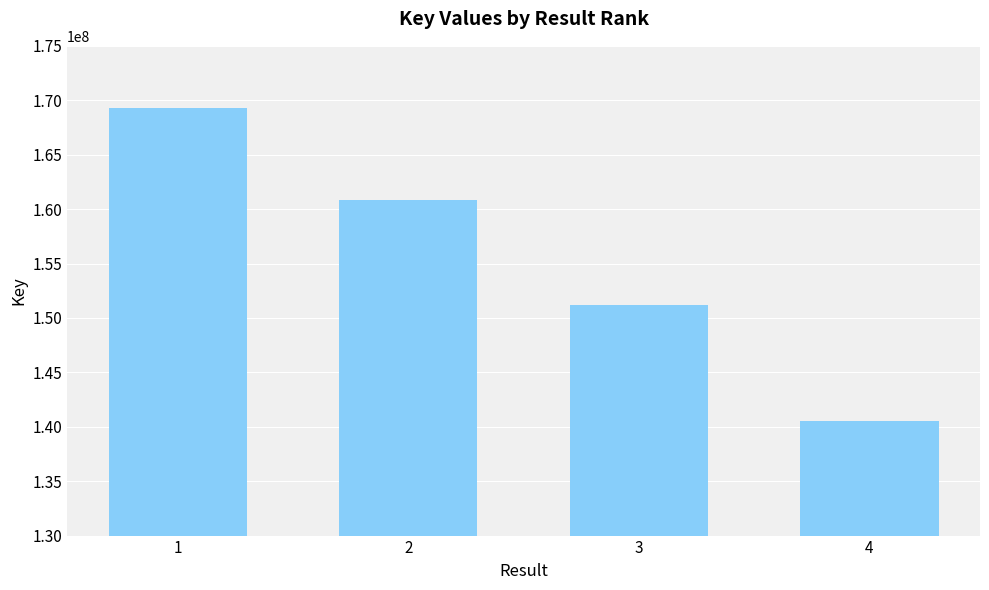

Reading left to right, list all the values displayed in this chart.

1=169287010	2=160861824	3=151147100	4=140528173